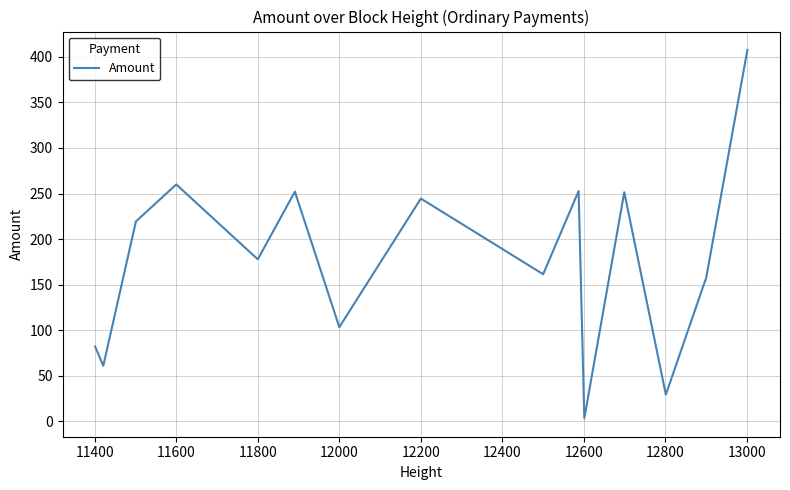

What is the difference between the maximum and minimum values?

404.1